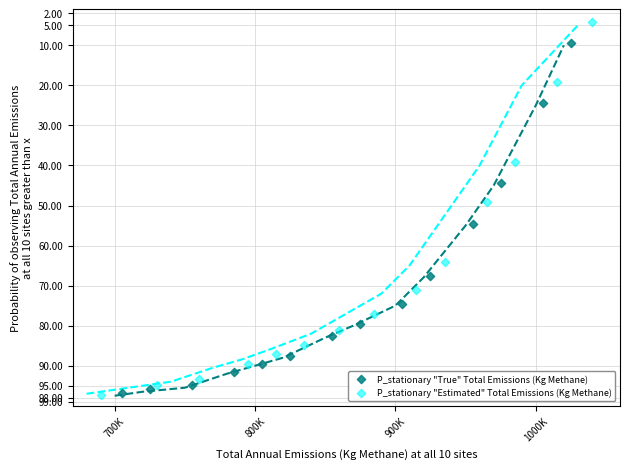

Which series has the widest spread of Y values?

P_stationary "Estimated" Total Emissions (Kg Methane)